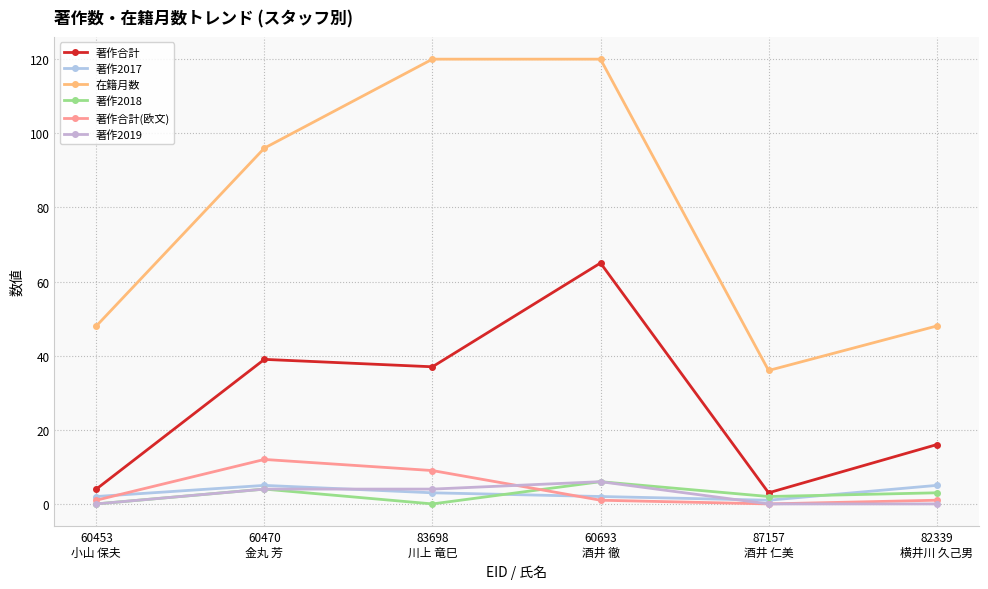

In 著作合計(欧文), how many points are lower than both neighbors (excluding endpoints)?

1